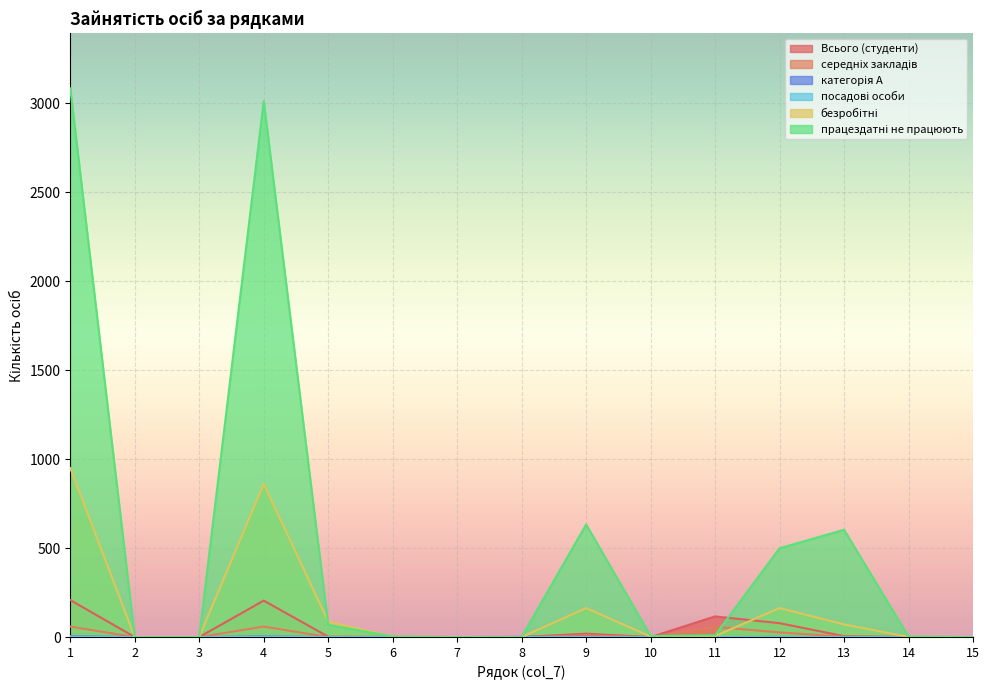

Which series has the widest spread of values?

працездатні не працюють